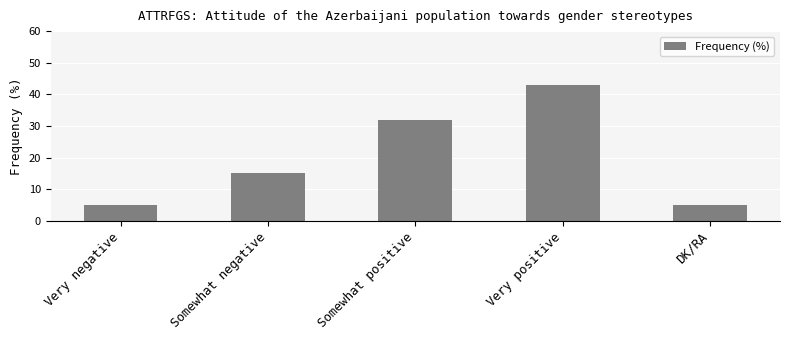

Does the chart contain stacked bars?

No